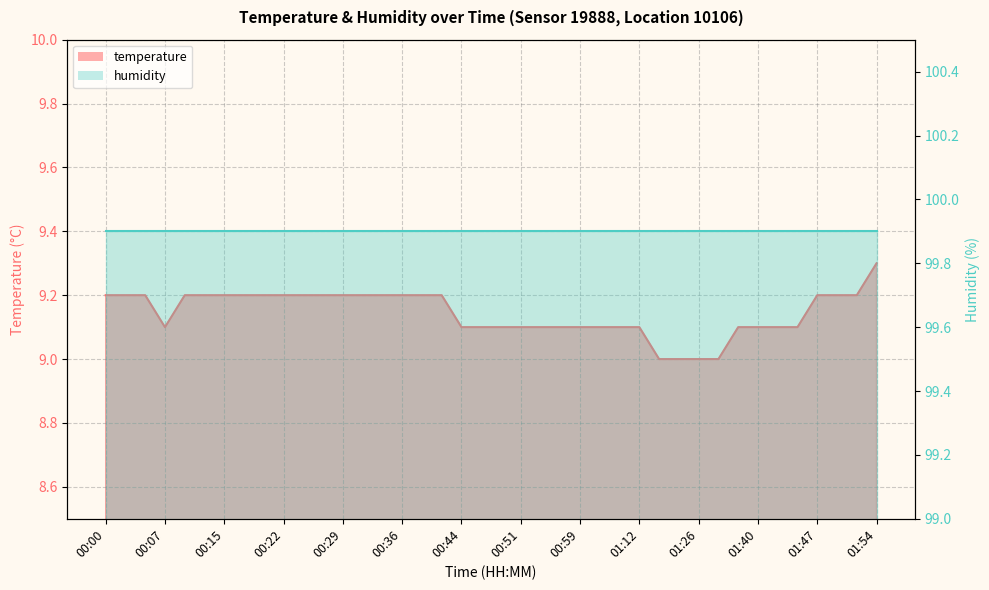

Reading left to right, list all the values displayed in this chart.

00:00=9.2	00:02=9.2	00:05=9.2	00:07=9.1	00:10=9.2	00:12=9.2	00:15=9.2	00:17=9.2	00:19=9.2	00:22=9.2	00:24=9.2	00:27=9.2	00:29=9.2	00:32=9.2	00:34=9.2	00:36=9.2	00:39=9.2	00:41=9.2	00:44=9.1	00:46=9.1	00:49=9.1	00:51=9.1	00:54=9.1	00:56=9.1	00:59=9.1	01:02=9.1	01:04=9.1	01:12=9.1	01:15=9.0	01:20=9.0	01:26=9.0	01:29=9.0	01:37=9.1	01:40=9.1	01:42=9.1	01:45=9.1	01:47=9.2	01:49=9.2	01:52=9.2	01:54=9.3